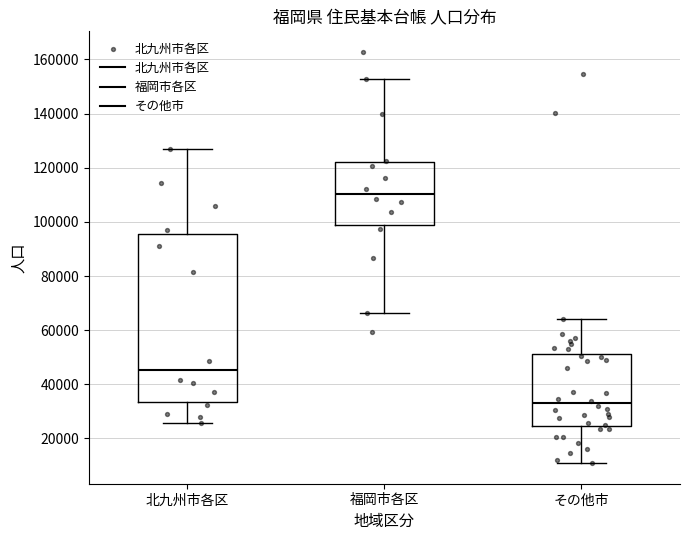

Reading left to right, transcribe this box plot: for each box, give where its median line is, the range the box spans, and where its two whiskers end, as read against the y-axis. The values are not printed on the chart, so give them approximately, as read against the axis.

北九州市各区: median 46000, box 34000 to 96000, whiskers 26000 to 126000
福岡市各区: median 110000, box 98000 to 122000, whiskers 66000 to 152000
その他市: median 32000, box 24000 to 52000, whiskers 10000 to 64000